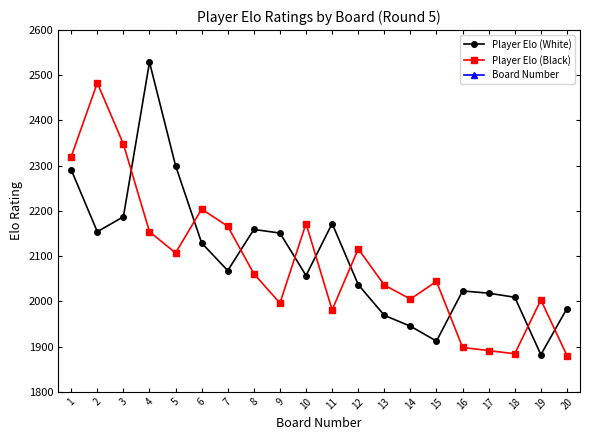

True or false: Board Number and Player Elo (White) cross at least once.

False